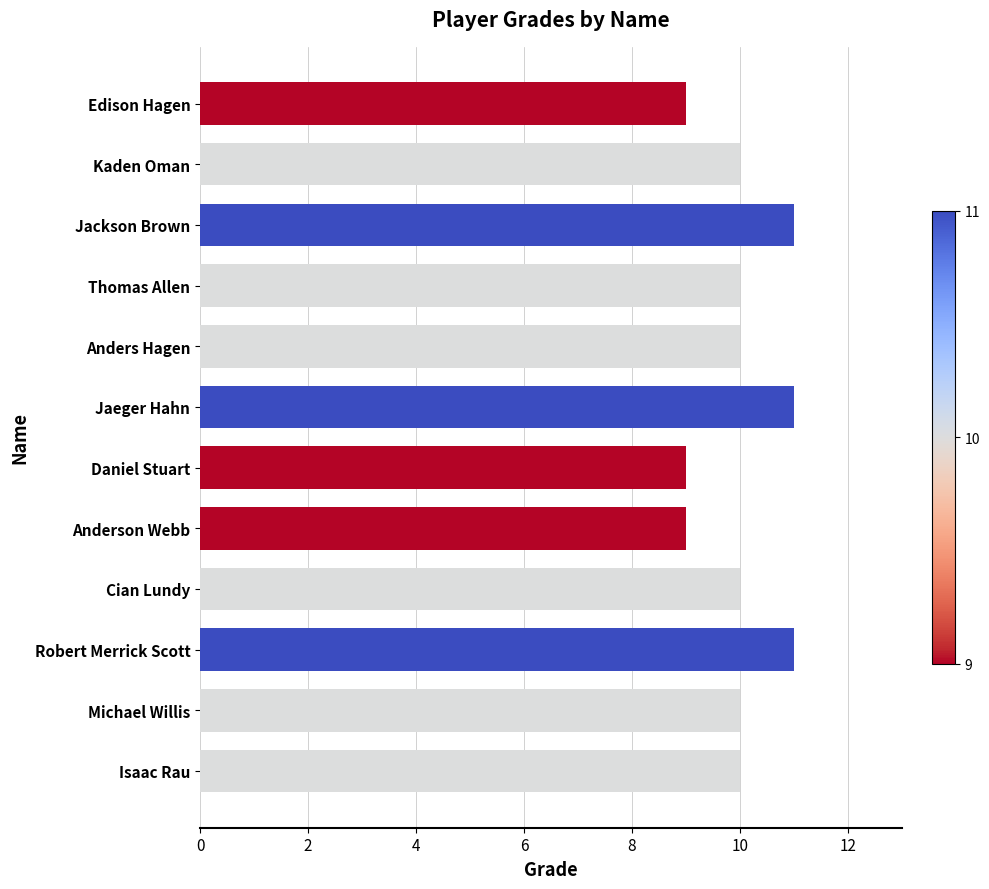

Read the value at Jackson Brown.

11